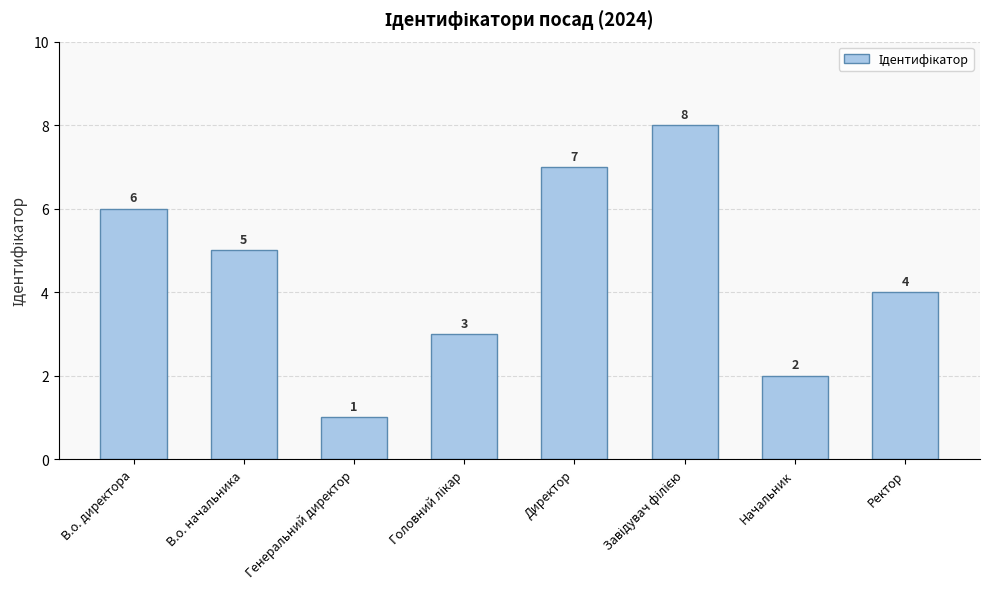

What is the difference between the maximum and minimum values?

7